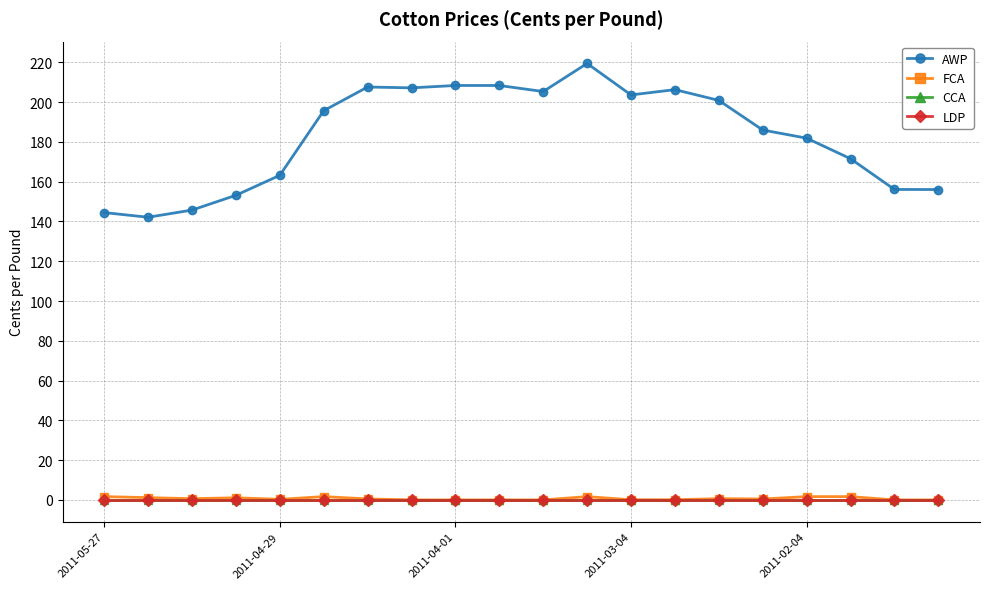

Is this an area chart (filled region under the line)?

No